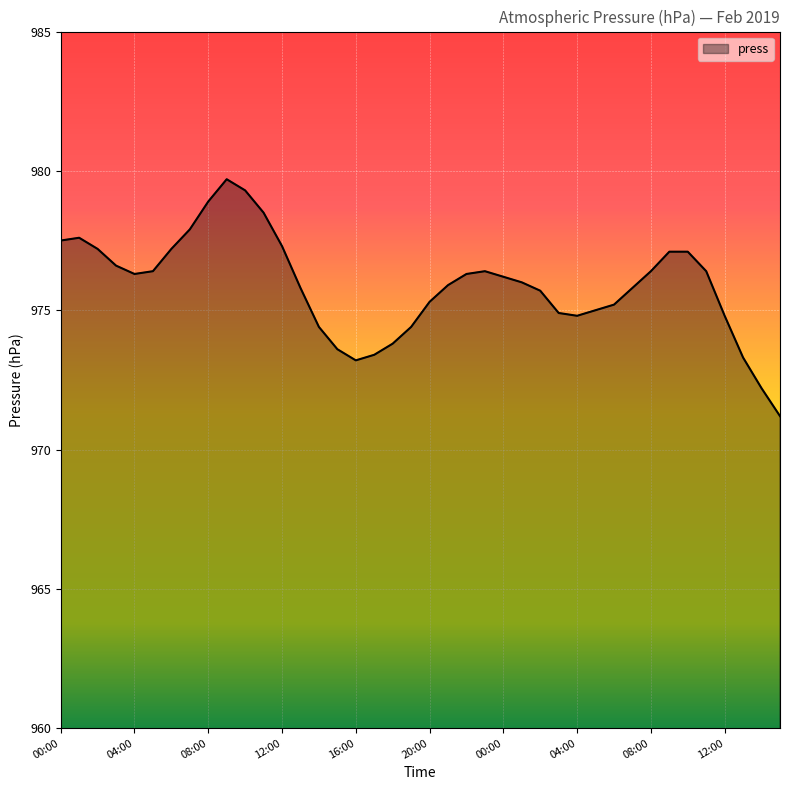

How many lines are shown in the chart?

1